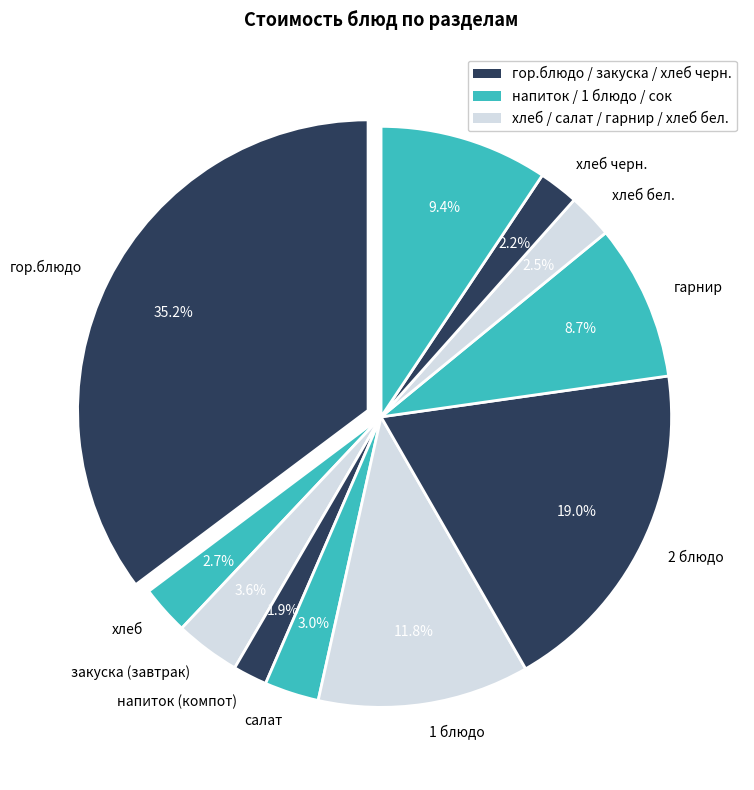

What portion of the pie excludes хлеб?

97.3%